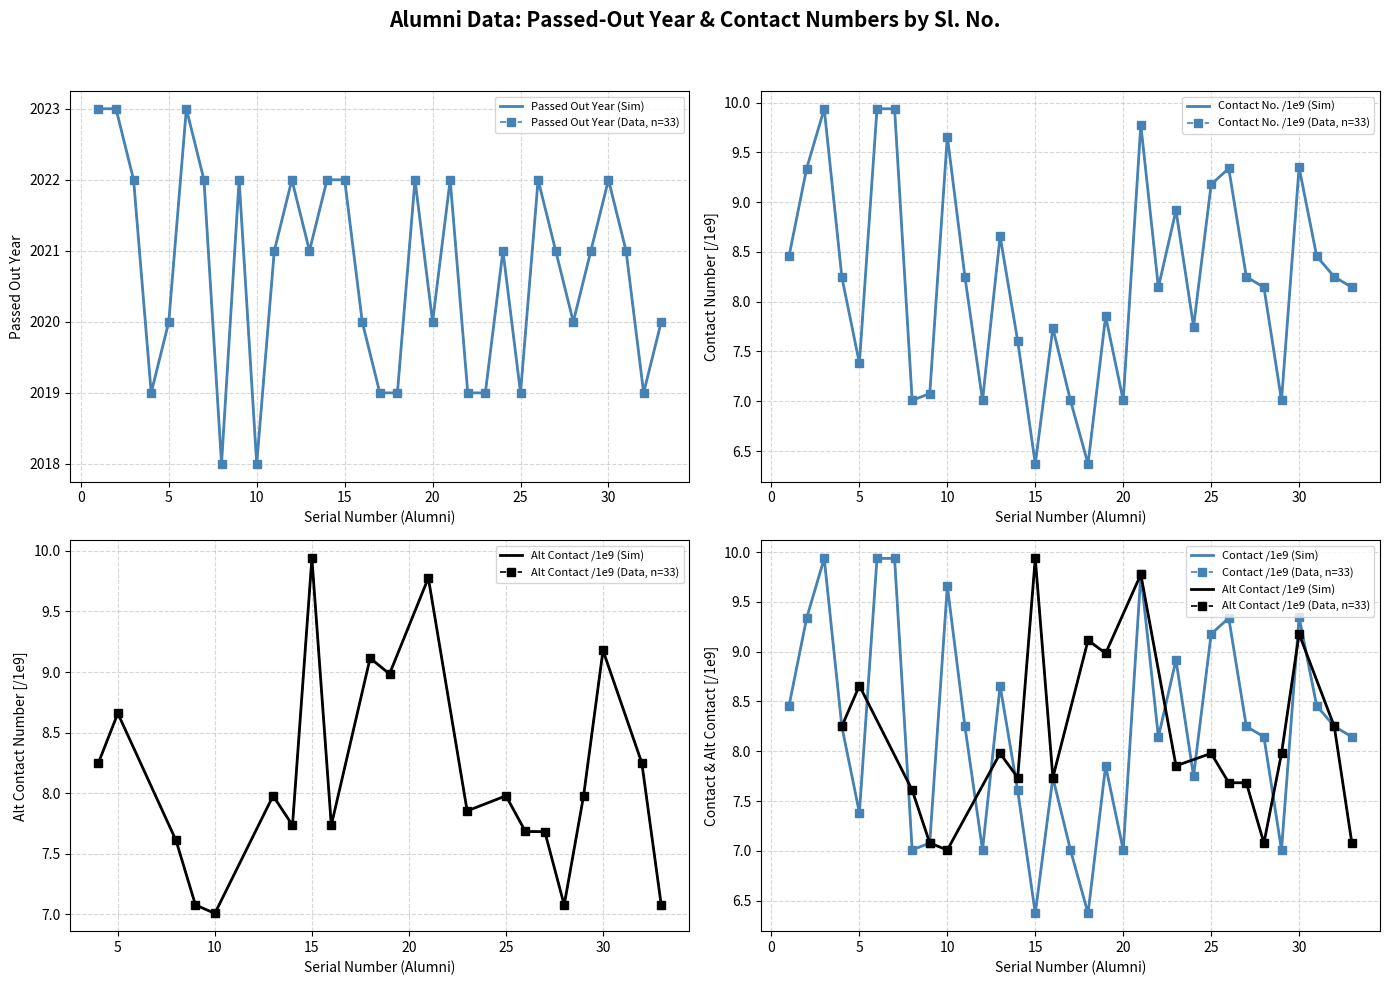

What is the value of the Contact Number point at the 8th from the left?

7.0